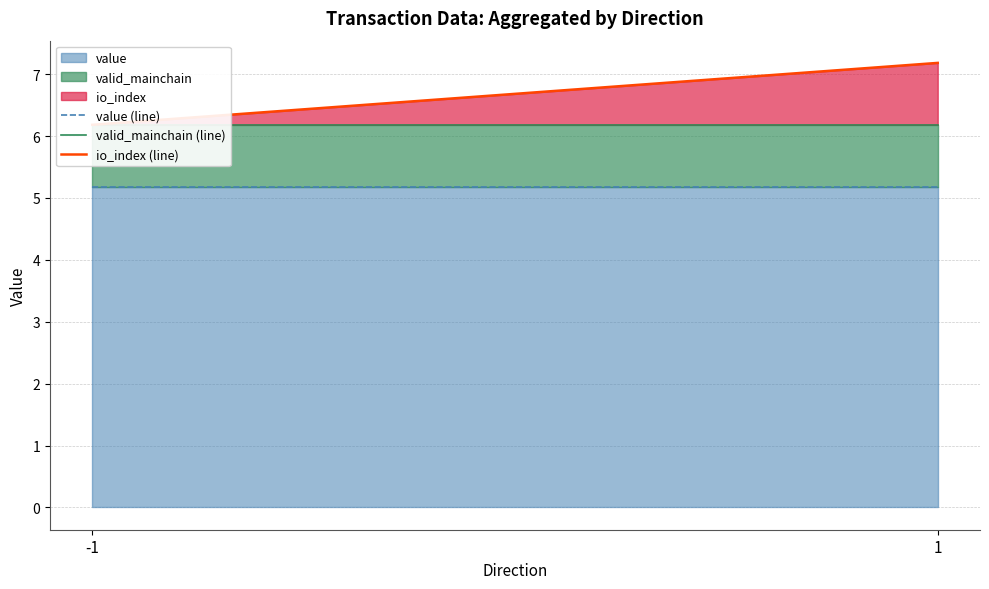

Which category has the lowest value across all series?

-1